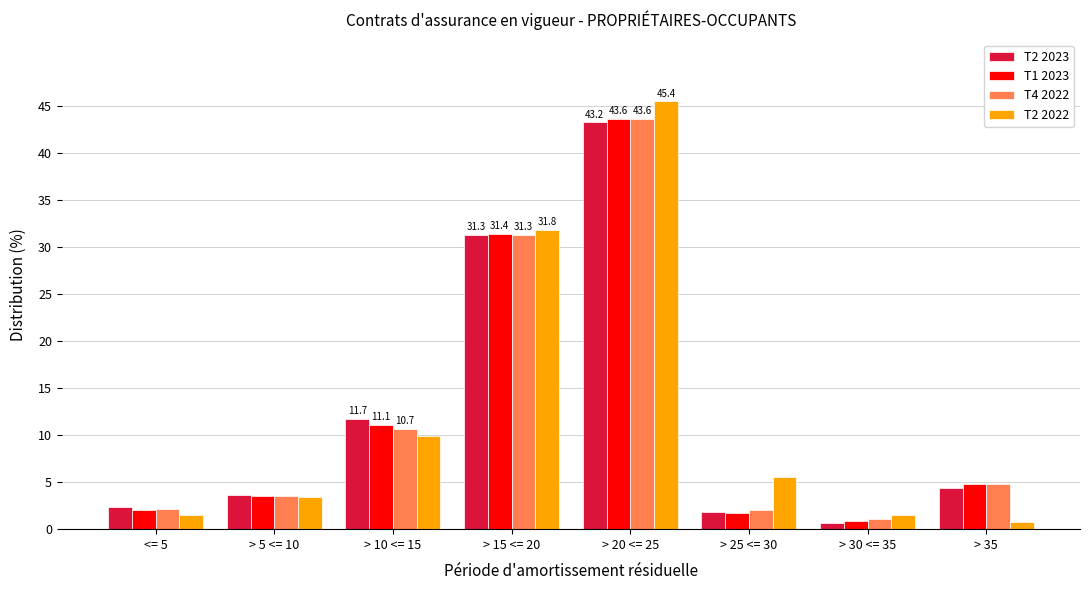

What is the value of the T2 2022 bar at the 2nd from the left?

3.4